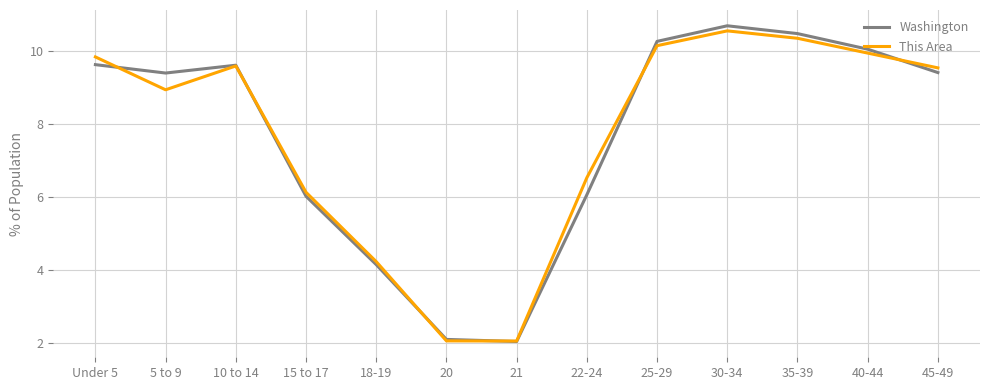

What position from the left is 25-29?

9